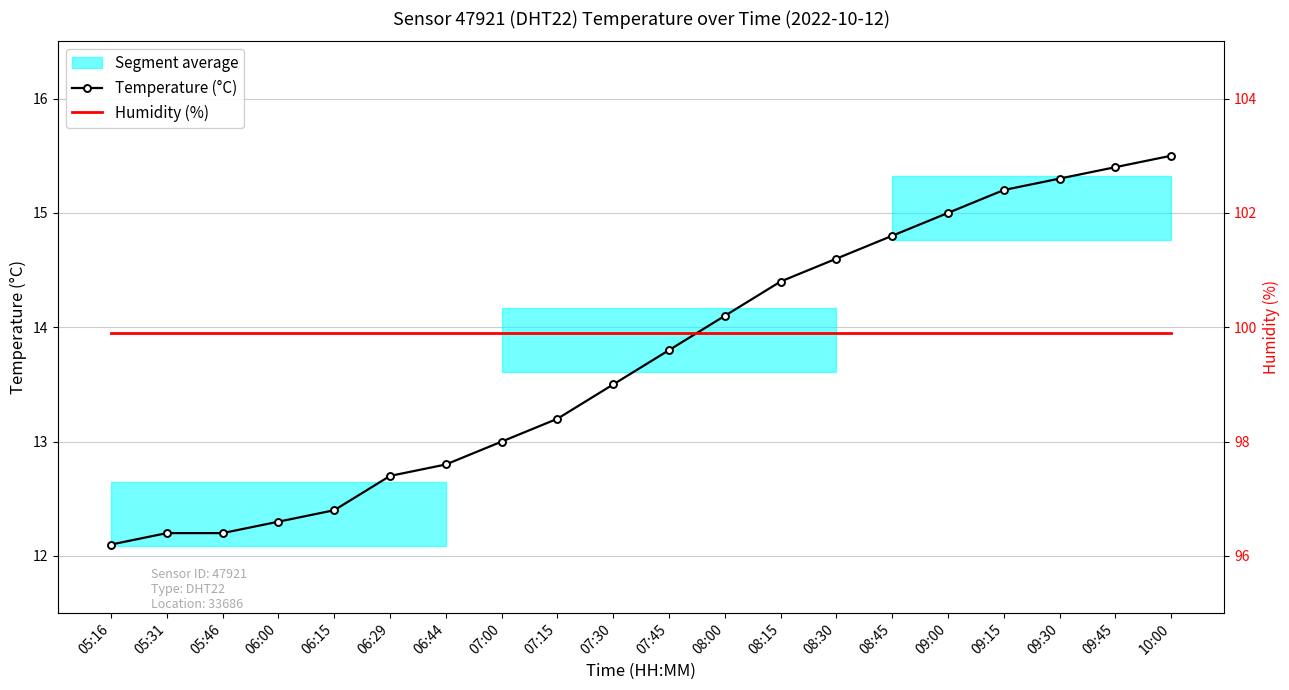

At which label does Temperature (°C) first exceed 13?

07:15